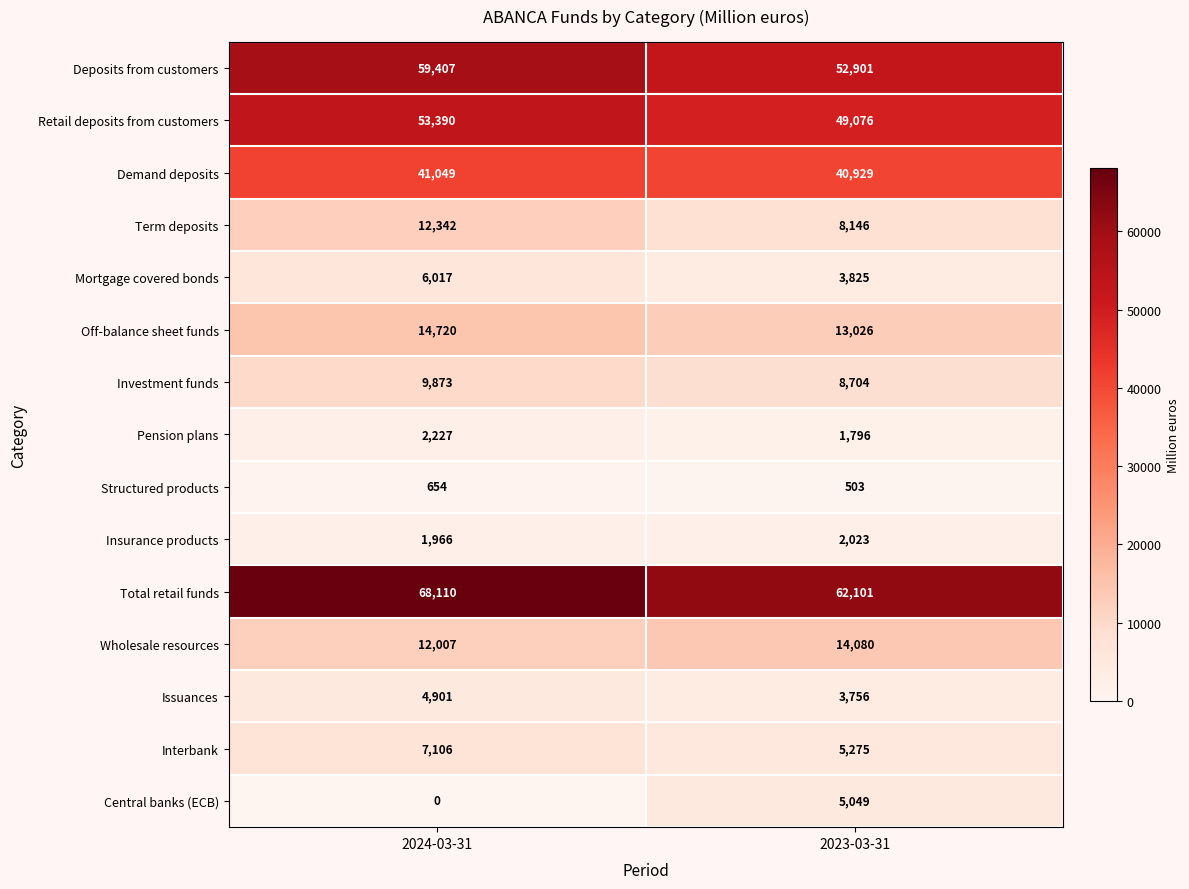

Is it true that Central banks (ECB) equals 1049 at 2023-03-31?

False